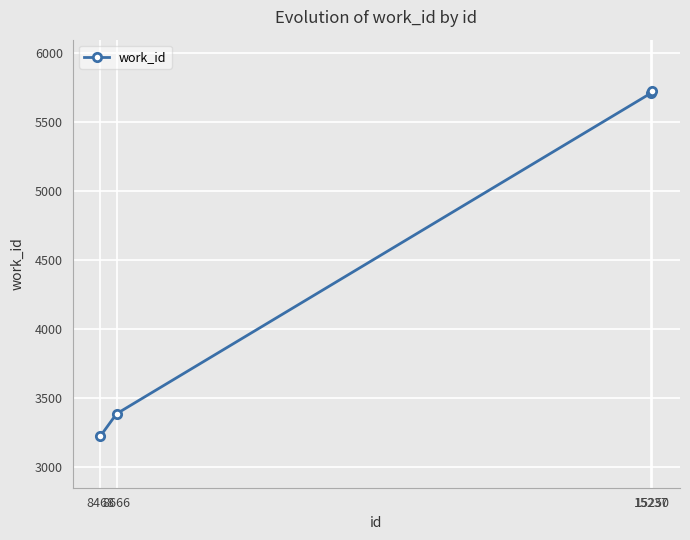

Read the value at 8666.

3385